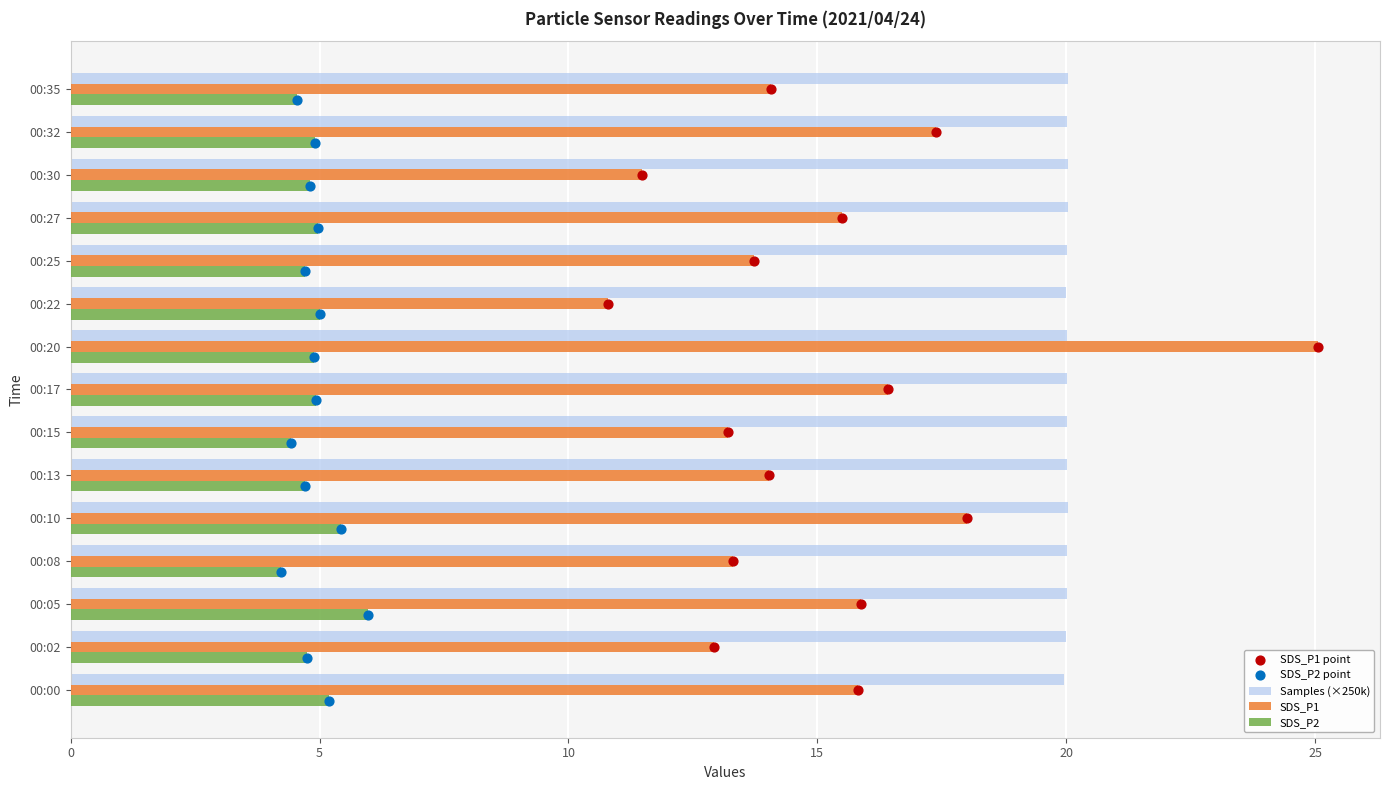

Is the value of SDS_P1 at 00:27 greater than the value of SDS_P2 at 00:20?

Yes